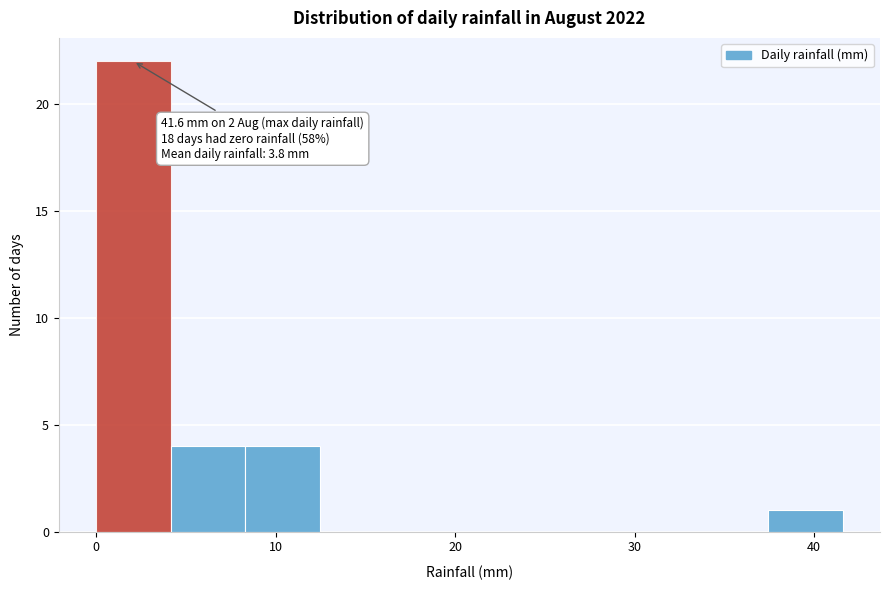

Which range on the x-axis has the tallest bar?

0 to 4